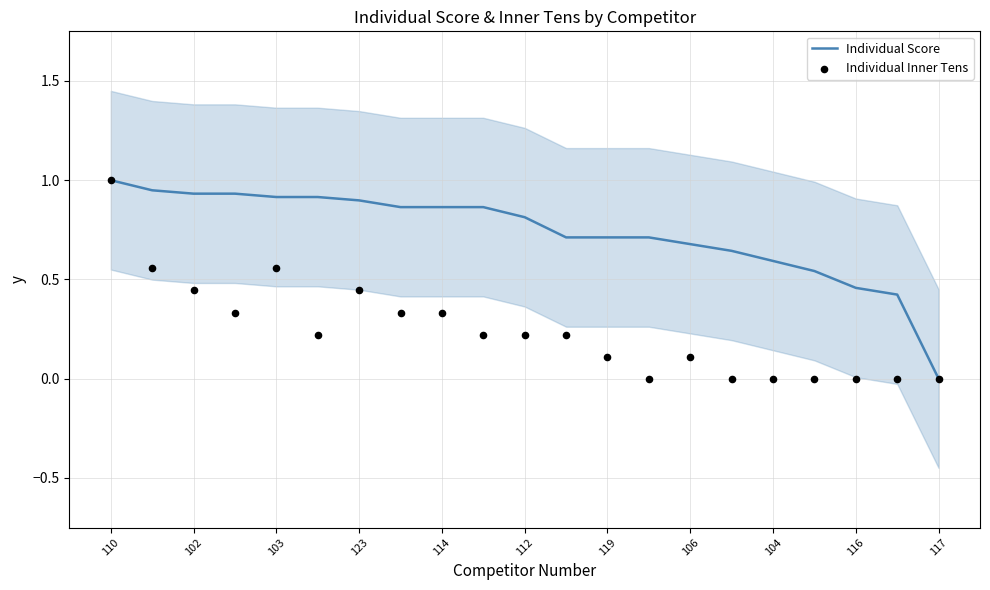

What is the maximum value for Individual Score?

1.0